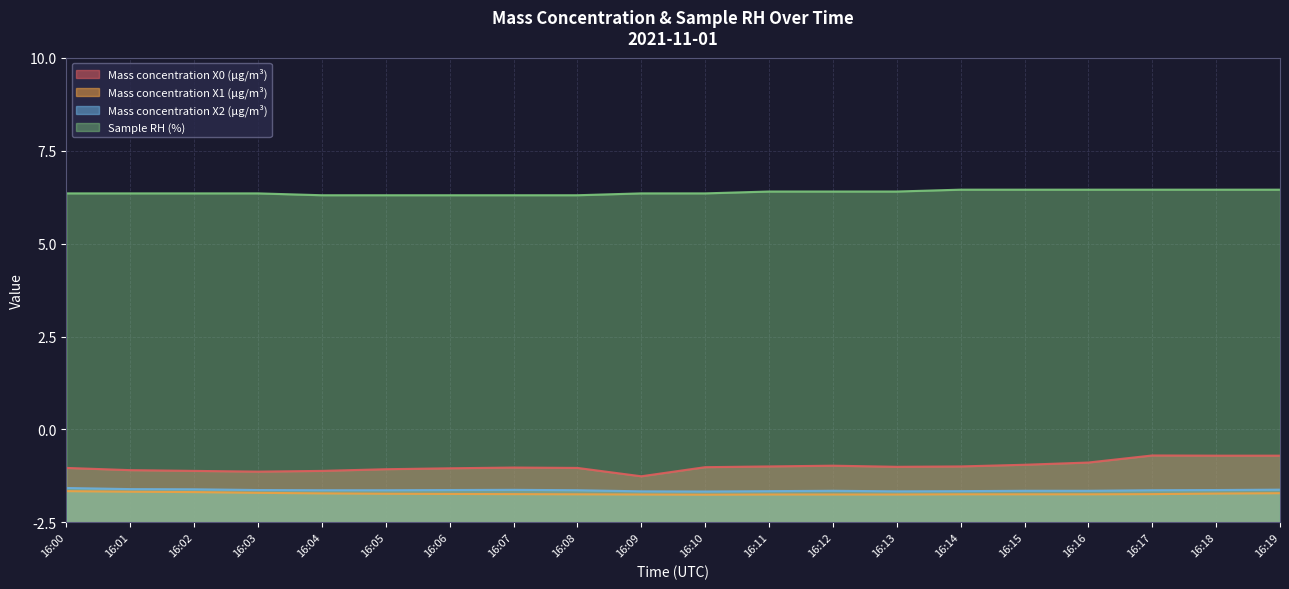

Rank the series at 16:14 from highest to lowest value.

Sample RH (%), Mass concentration X0 (μg/m³), Mass concentration X2 (μg/m³), Mass concentration X1 (μg/m³)